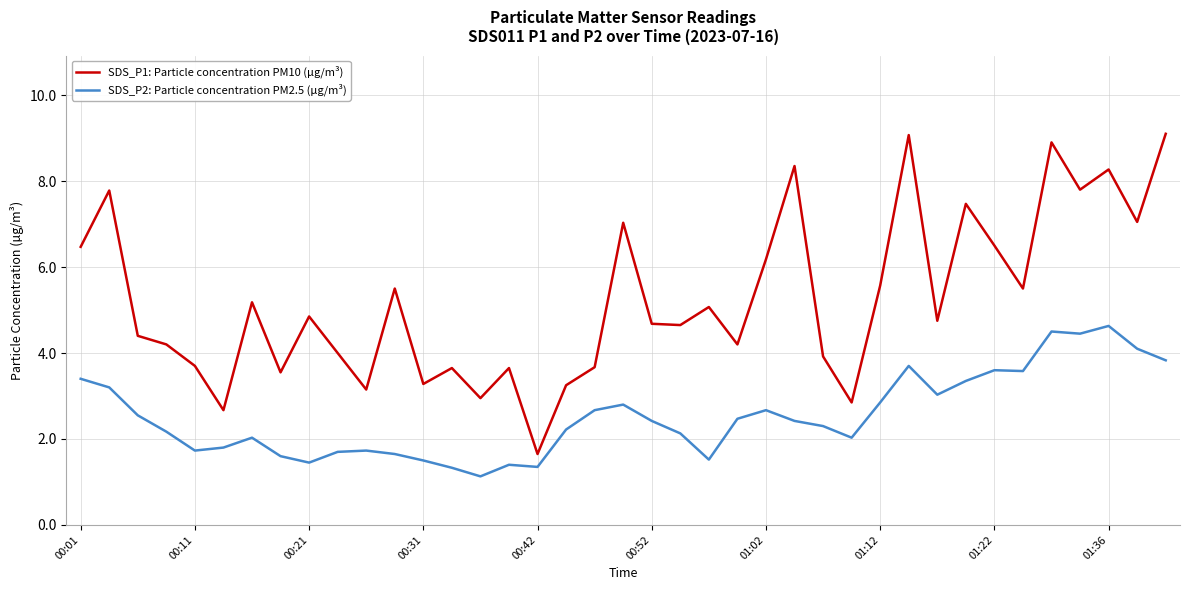

List the series in order of their peak value, lowest first.

SDS_P2: Particle concentration PM2.5 (µg/m³), SDS_P1: Particle concentration PM10 (µg/m³)